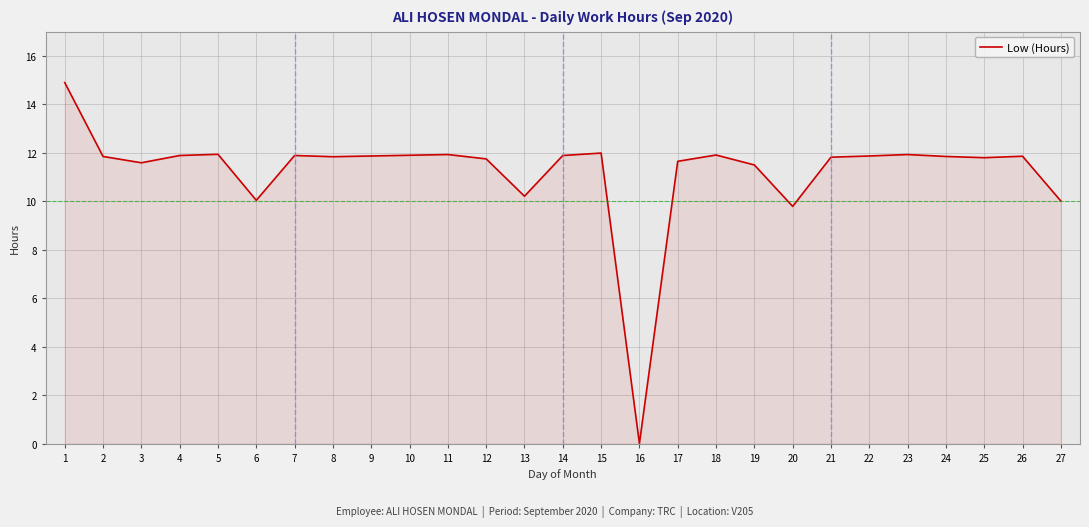

What is the difference between the second highest and second lowest values?

2.2